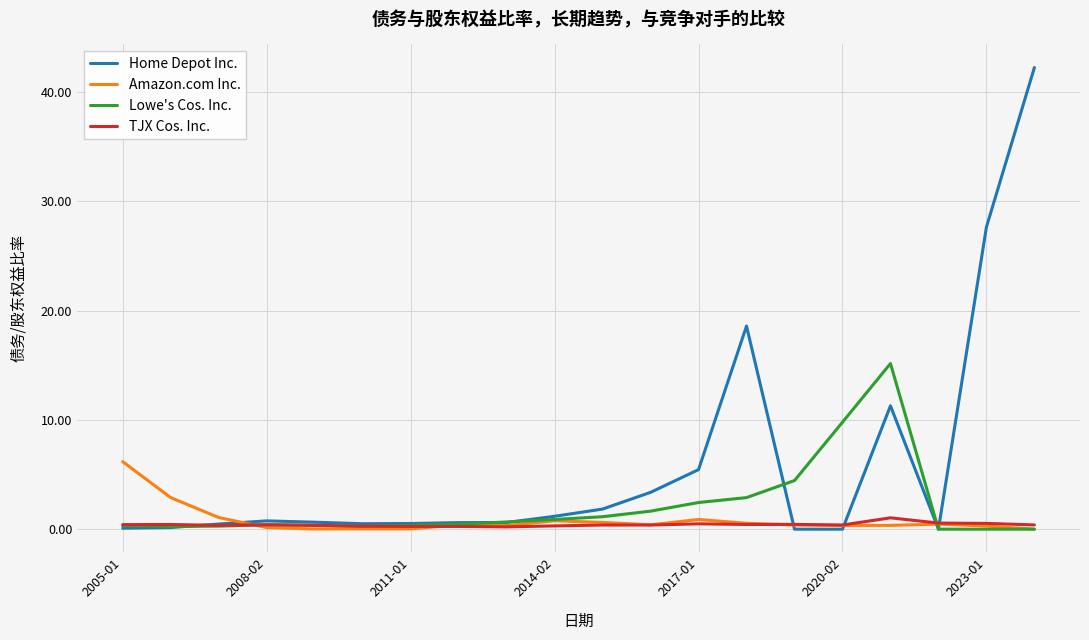

List the series in order of their peak value, highest first.

Home Depot Inc., Lowe's Cos. Inc., Amazon.com Inc., TJX Cos. Inc.